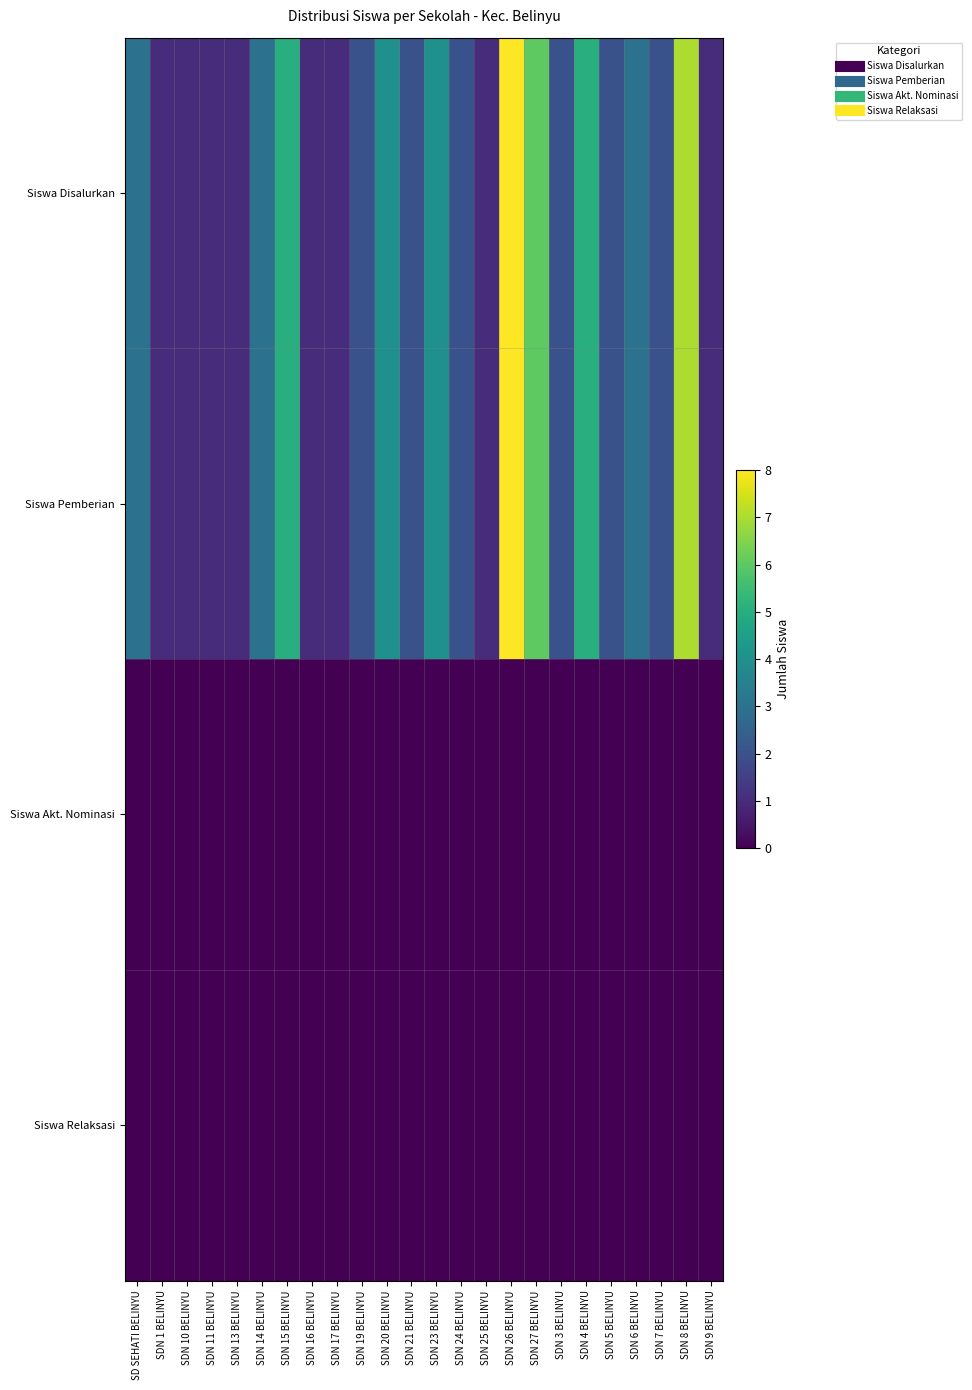

What is the total value across all series at SDN 9 BELINYU?

2